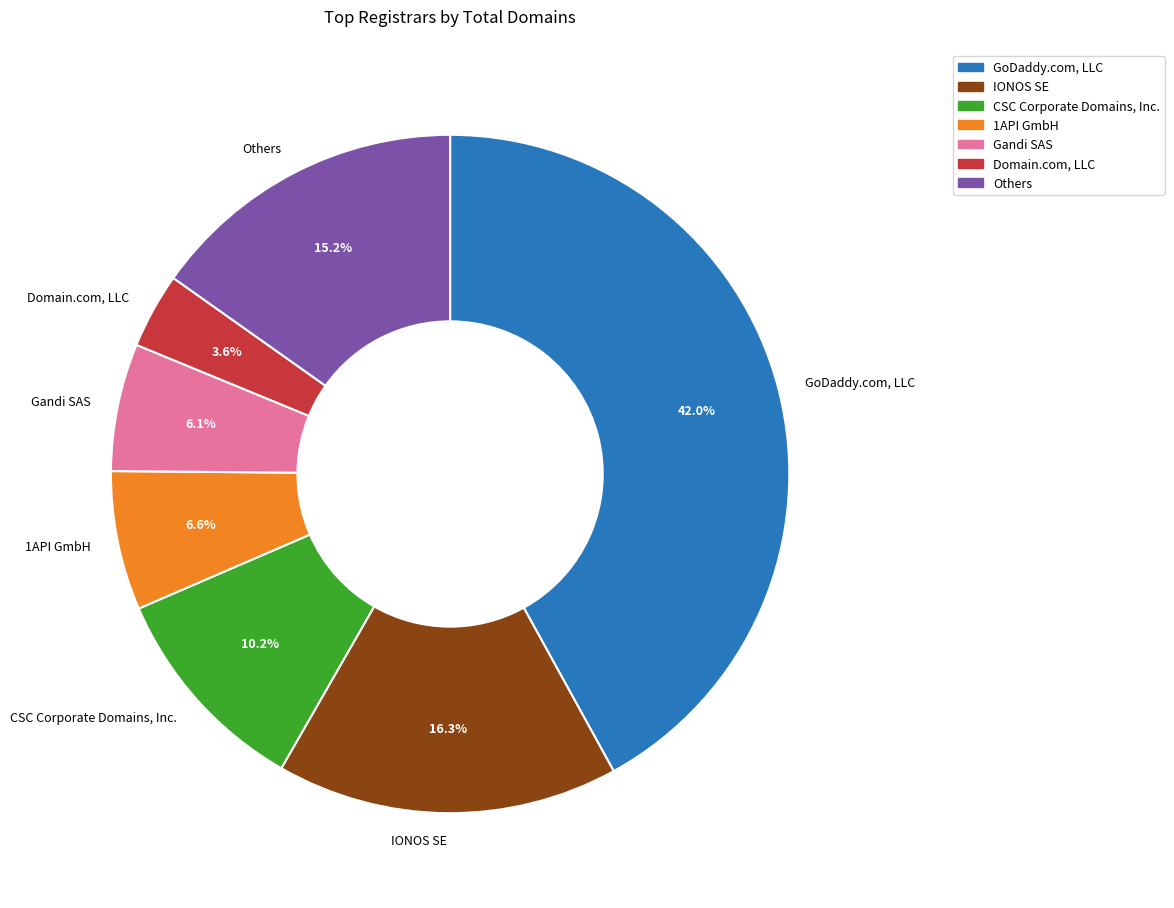

Rank the categories by value from highest to lowest.

GoDaddy.com, LLC, IONOS SE, Others, CSC Corporate Domains, Inc., 1API GmbH, Gandi SAS, Domain.com, LLC